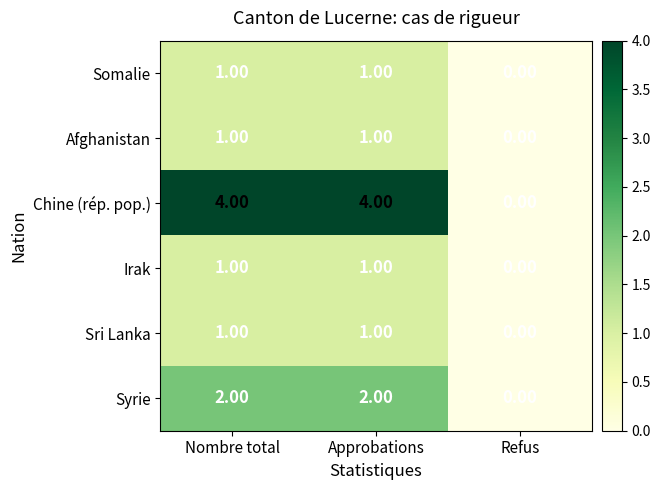

Is the value of Irak at Nombre total greater than the value of Sri Lanka at Refus?

Yes